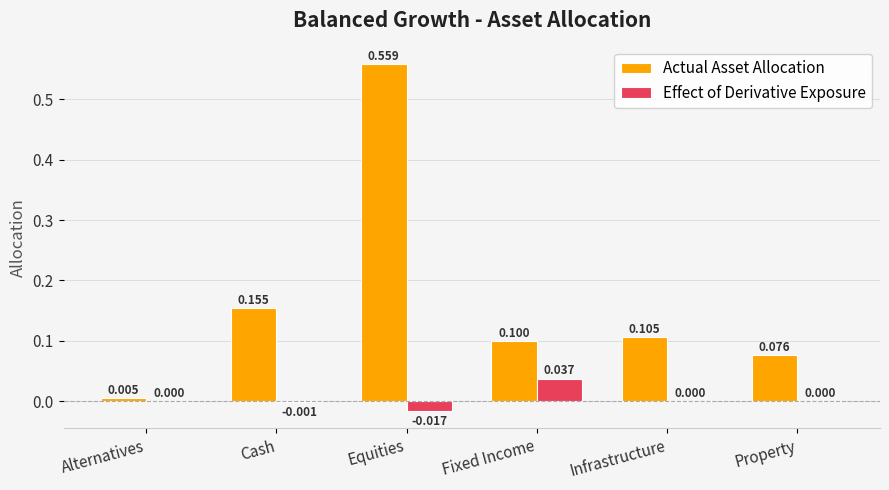

True or false: Actual Asset Allocation has a value of 0.1 at Fixed Income.

True